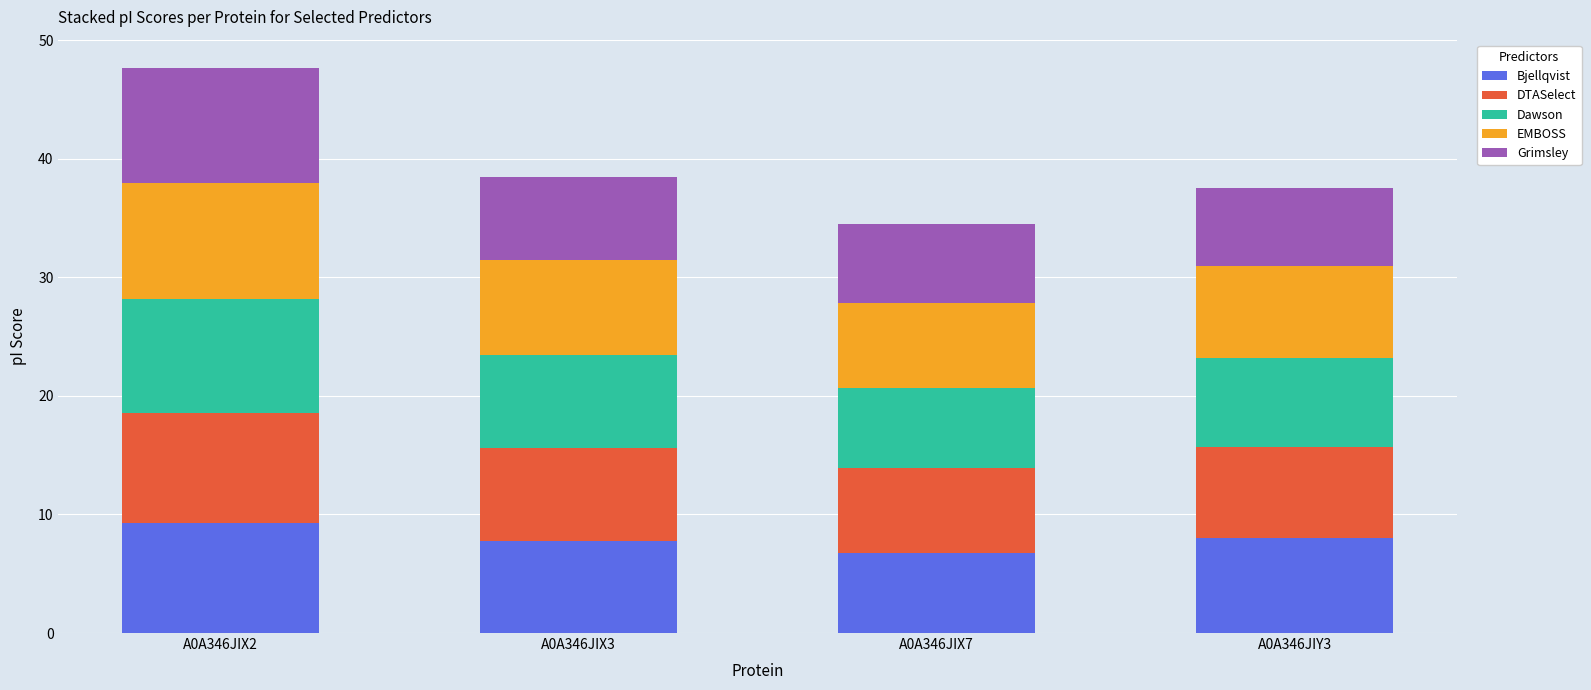

How many data points in Bjellqvist are less than 8?

2